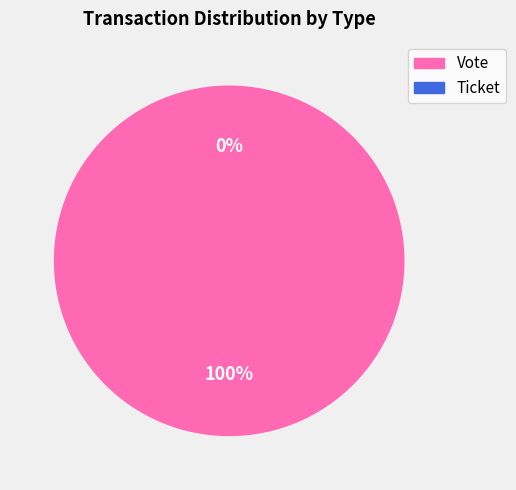

The Ticket slice represents 15% of the pie. True or false?

False